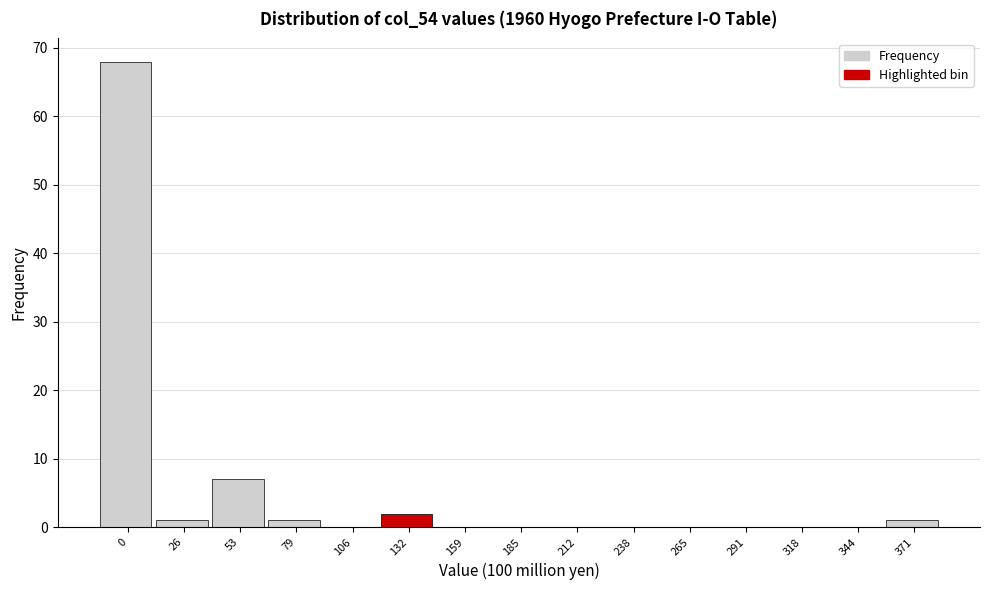

Reading right to left, what are all the values shown in this chart?

371=1	344=0	318=0	291=0	265=0	238=0	212=0	185=0	159=0	132=2	106=0	79=1	53=7	26=1	0=68